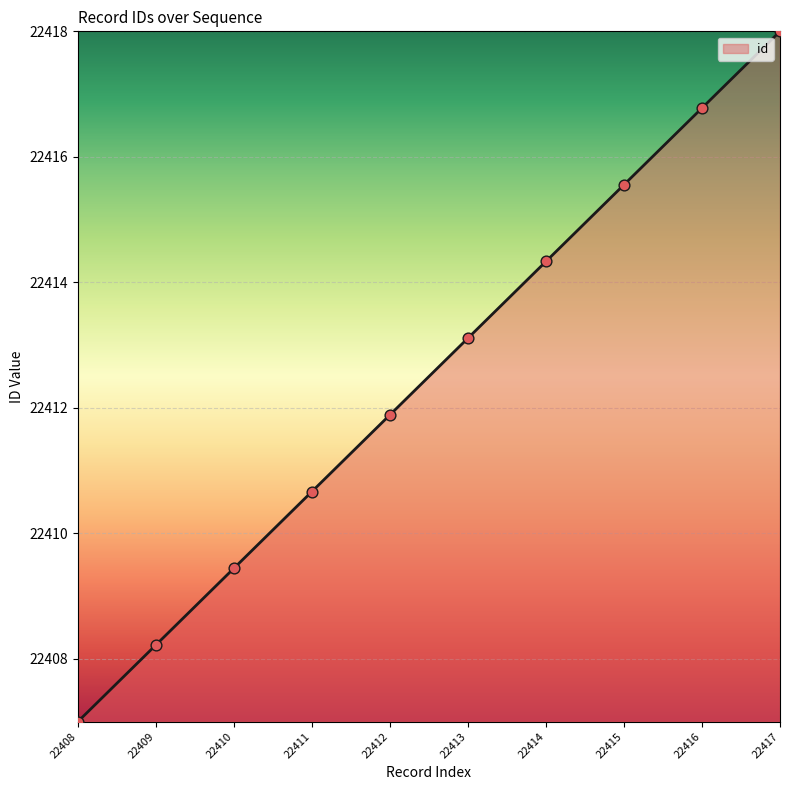

What is the ratio of the value at 22413 to the value at 22417?

1.0